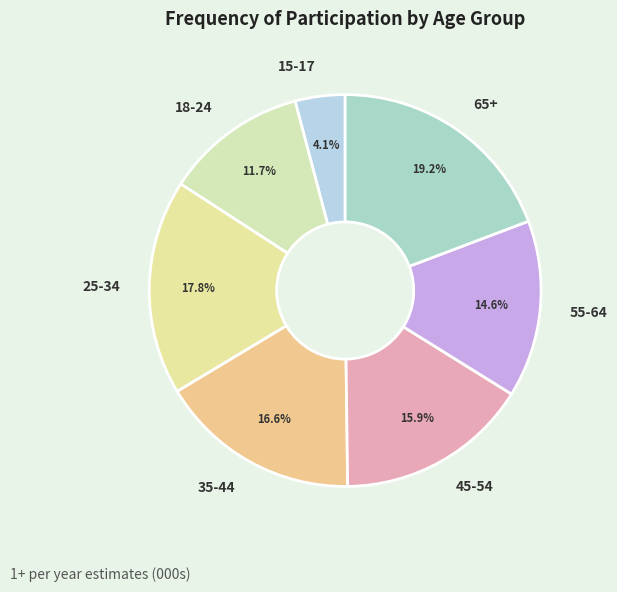

To the nearest percent, what is the difference between the largest and smallest slice percentages?

15%